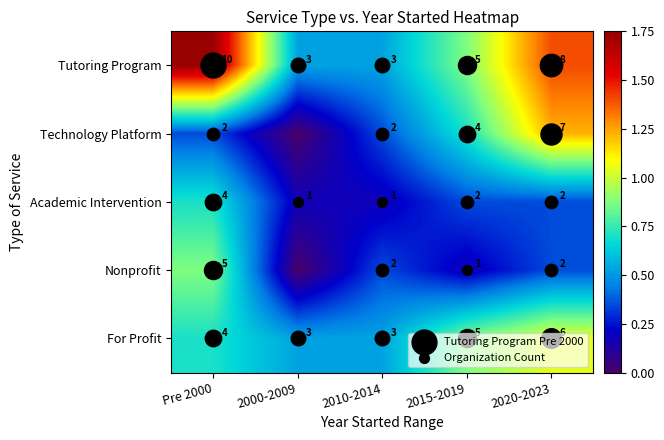

At how many categories does at least one series exceed 1?

2